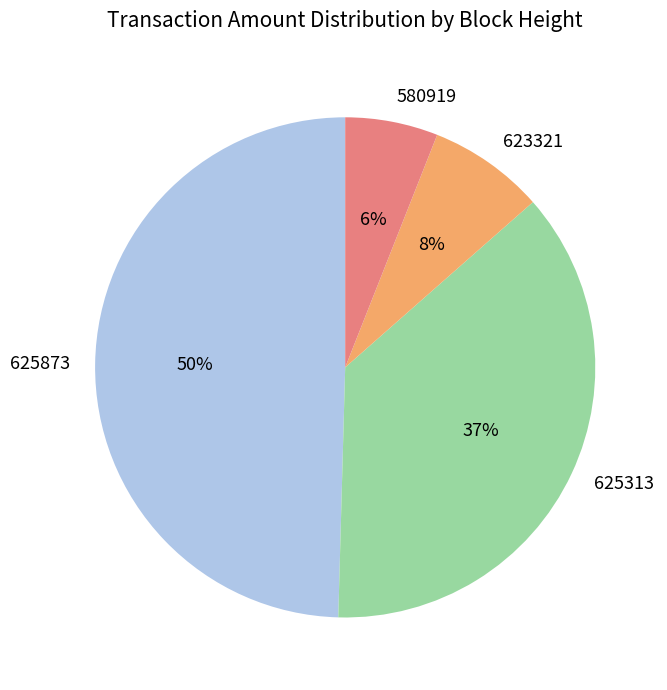

Rank the categories by value from lowest to highest.

580919, 623321, 625313, 625873